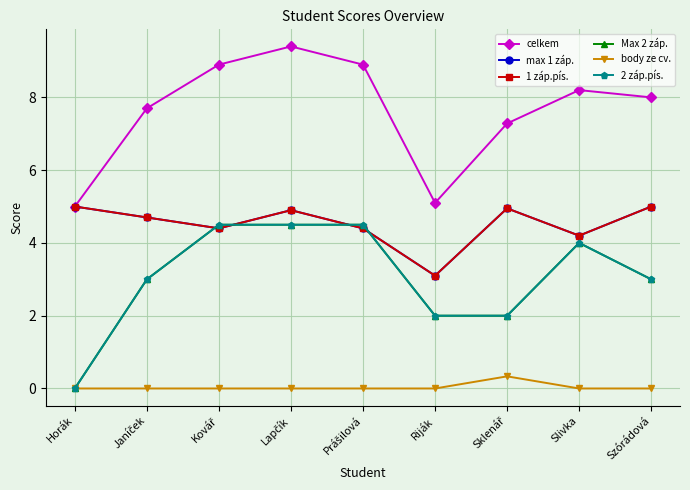

Which series has the largest range (max minus min)?

Max 2 záp.